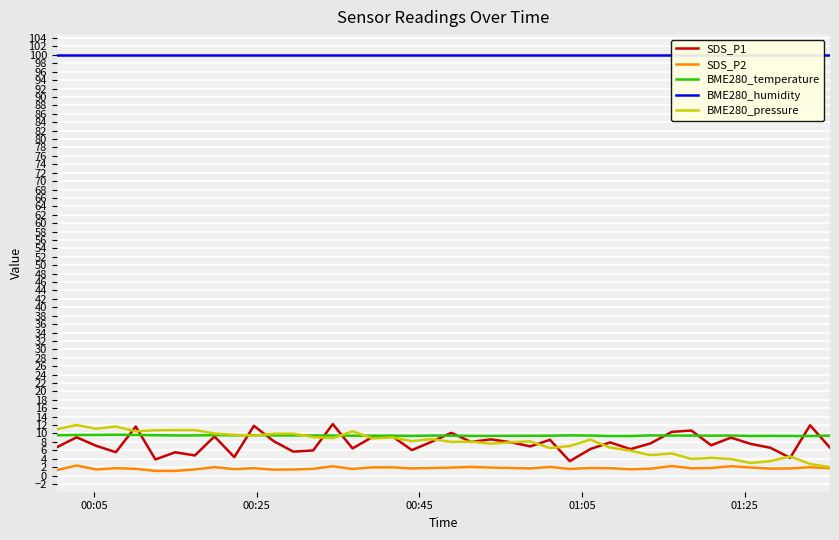

How many categories are shown in the chart?

40